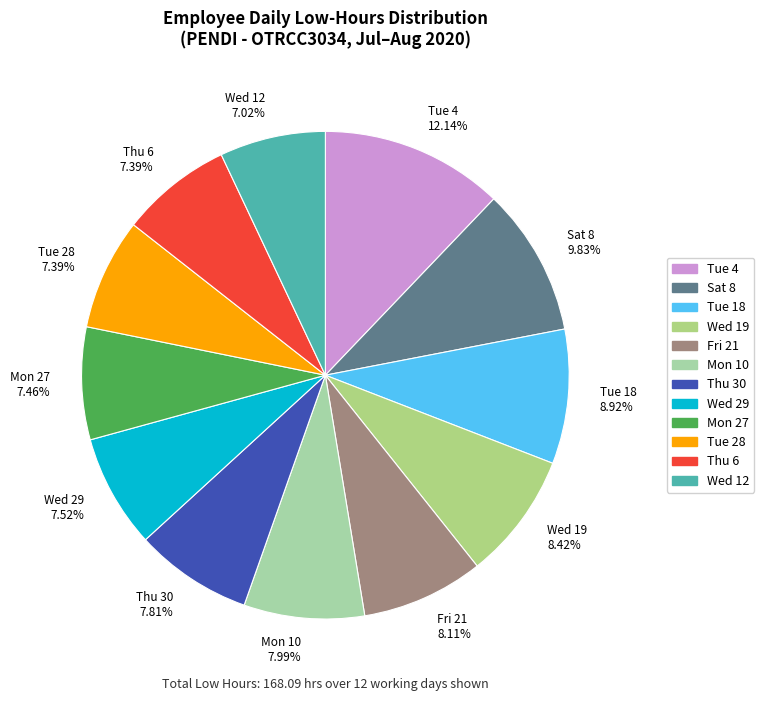

Is the sum of Tue 18 8.92% and Tue 28 7.39% greater than half?

No